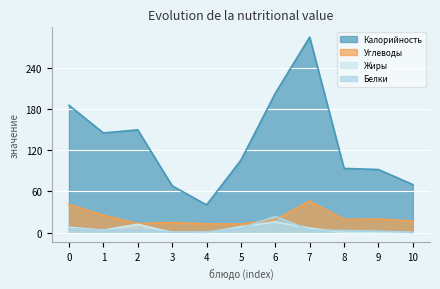

What is the difference between the highest and lowest values at 5?

99.2